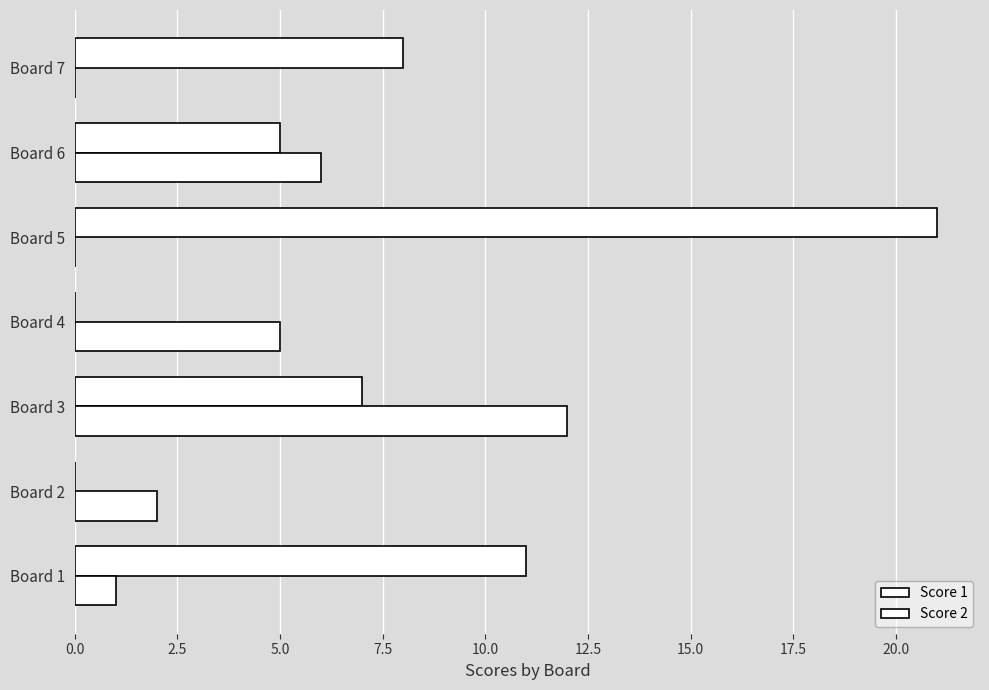

How many categories are shown in the chart?

7